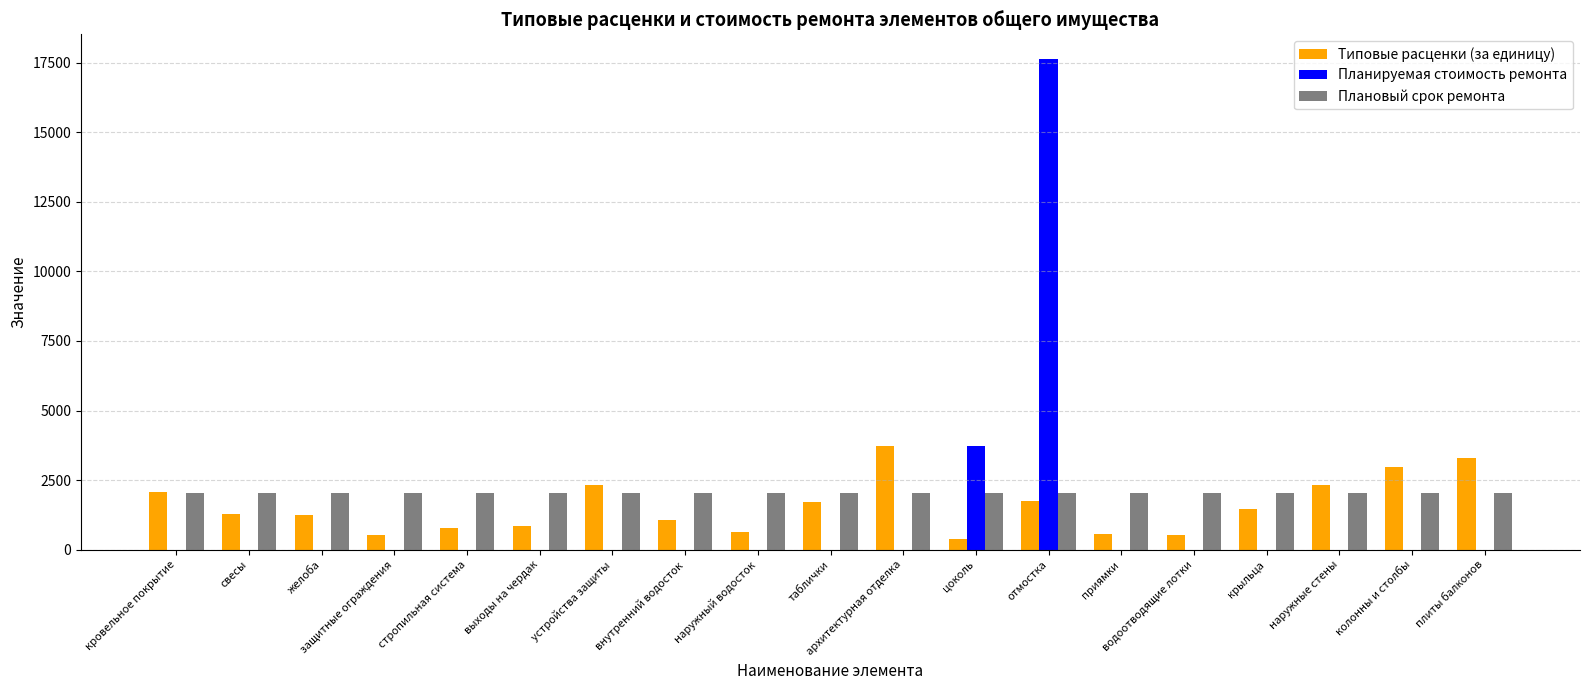

What is the sum of all Типовые расценки (за единицу) values?

29539.5